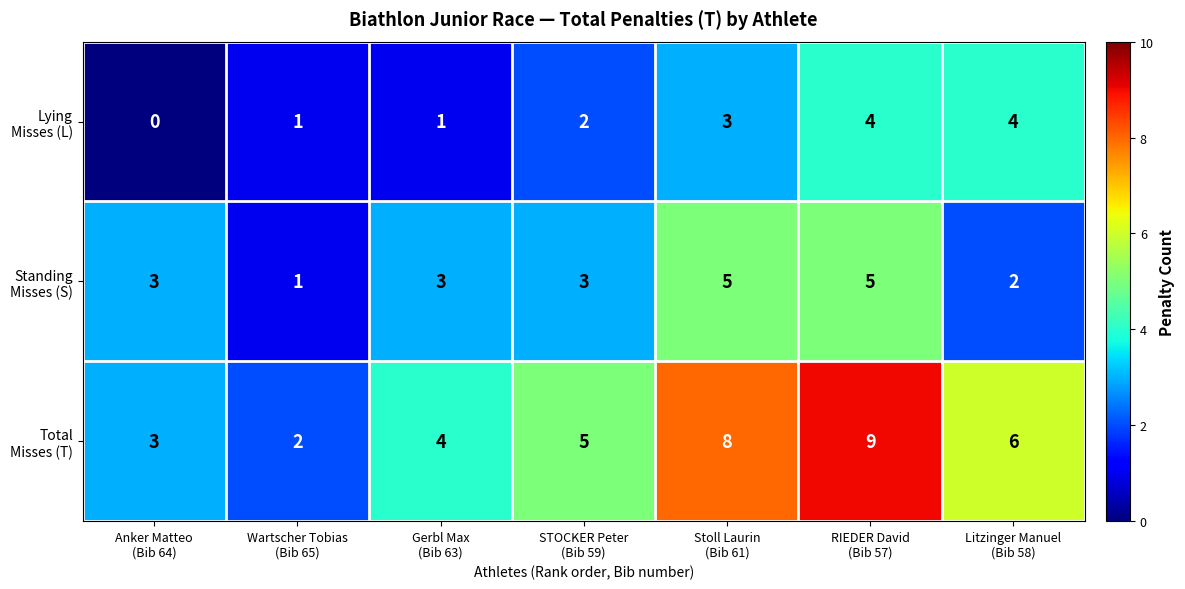

How many distinct data groups are displayed?

3